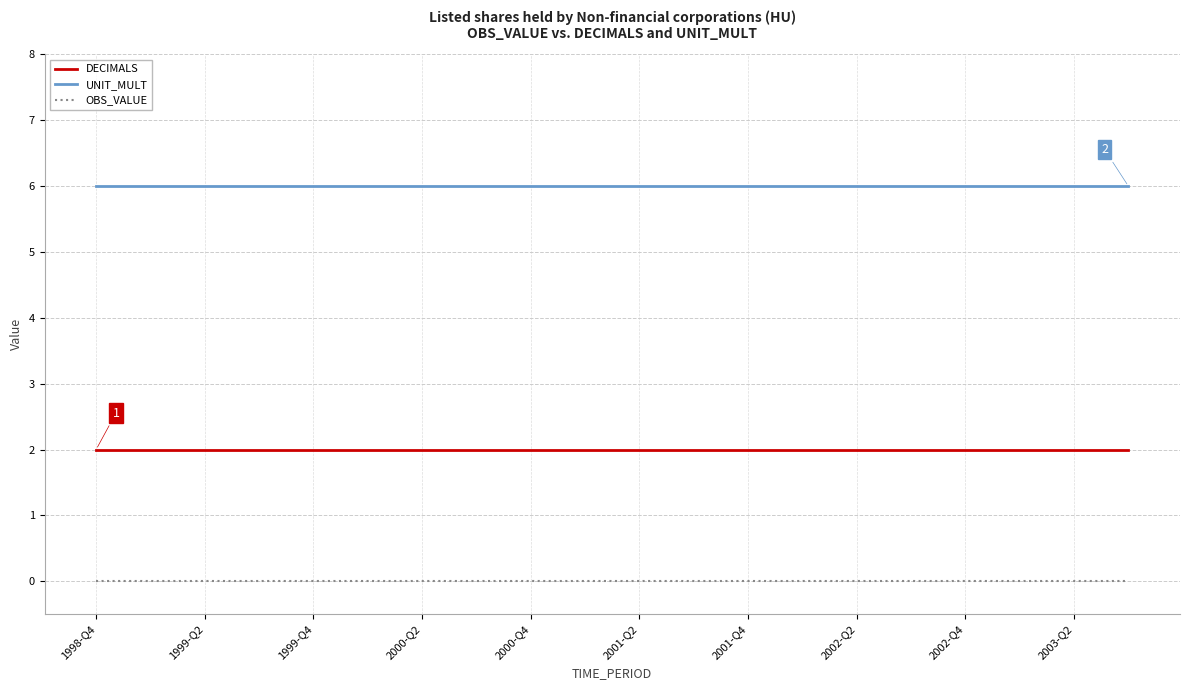

Which series has the largest total across all categories?

UNIT_MULT